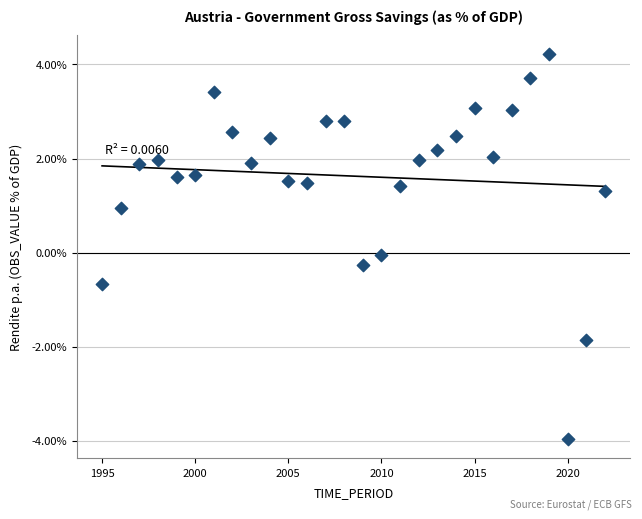

What is the range of X values (max minus min)?

27.0